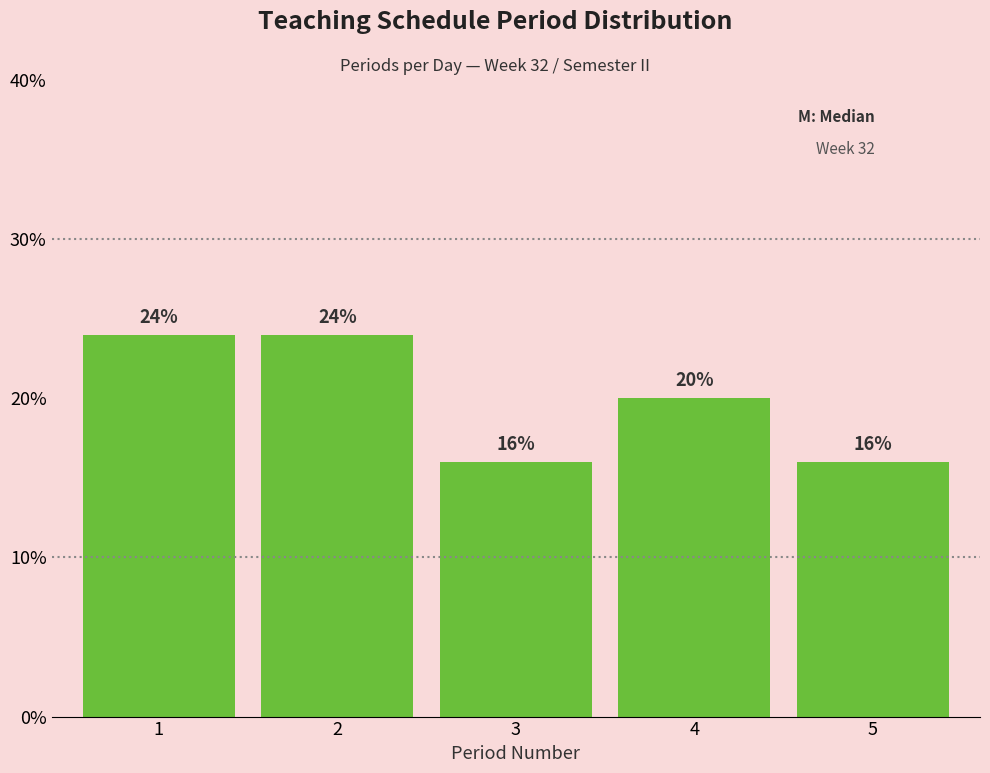

Reading left to right, extract all data points from this chart.

1=24	2=24	3=16	4=20	5=16